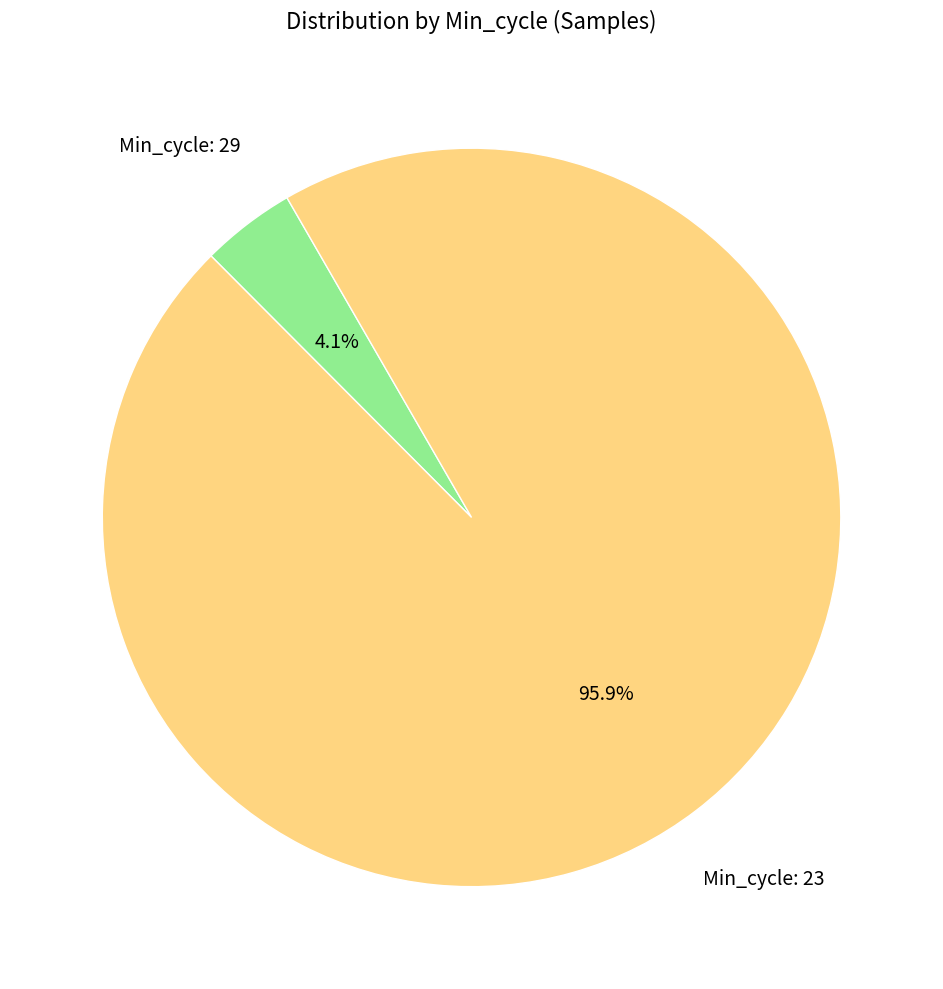

How many slices are in this pie chart?

2